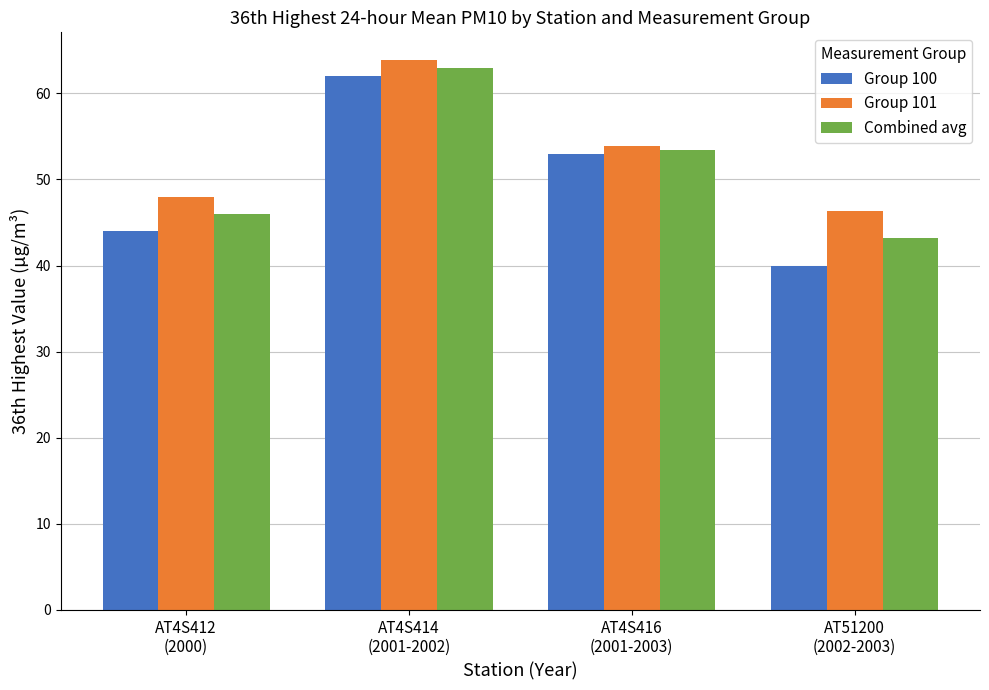

The value of Group 100 at AT4S414
(2001-2002) is 62.0. True or false?

True